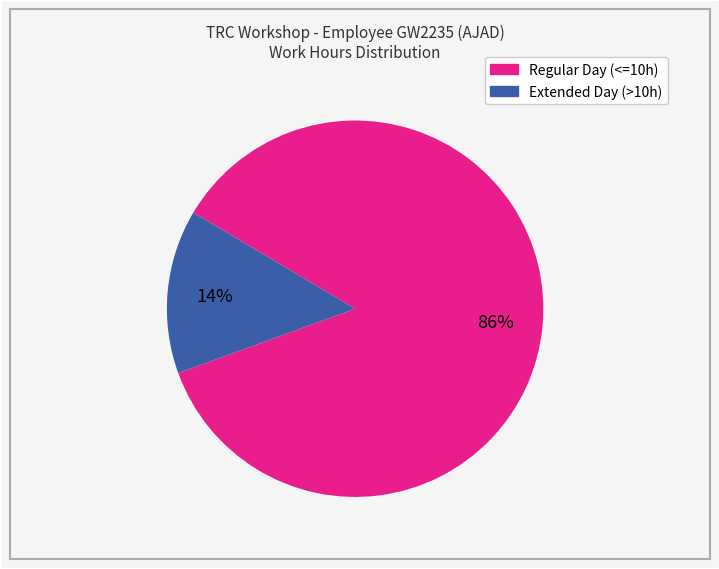

Is there any slice that represents more than half of the pie?

Yes